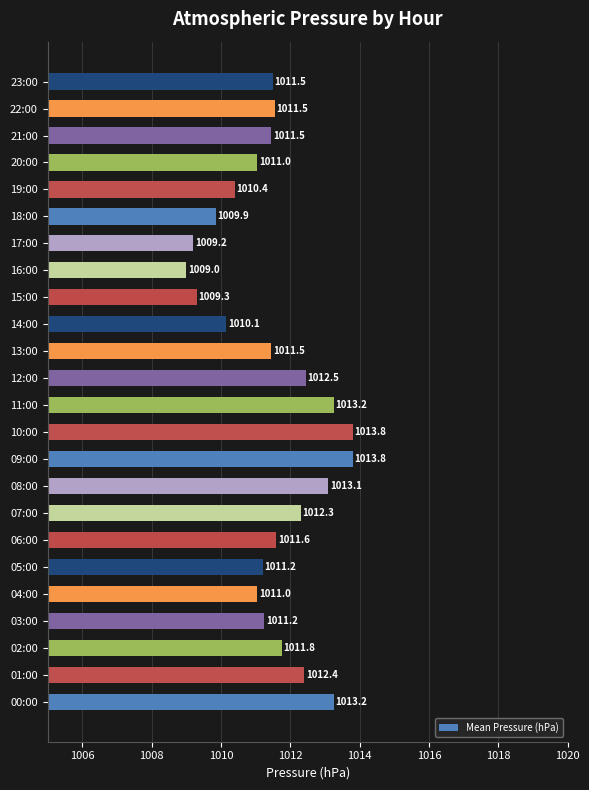

What is the maximum value shown in the chart?

1013.8